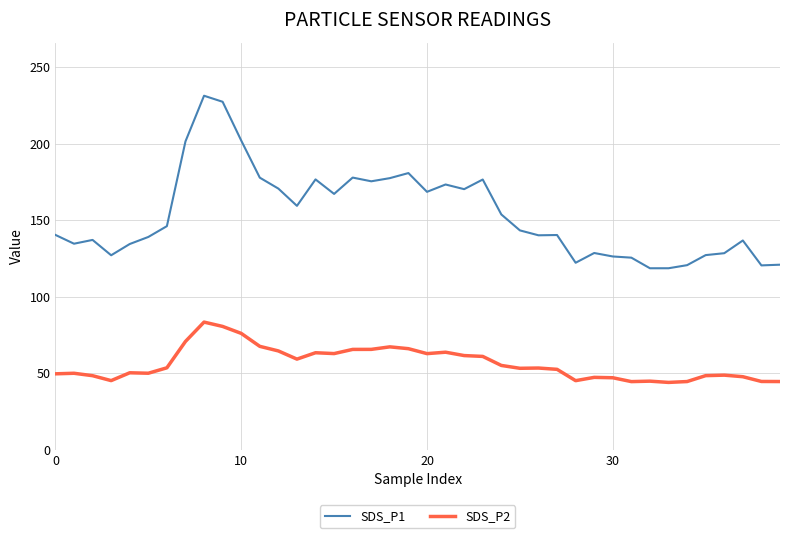

True or false: SDS_P1 has more than 1 interior local peaks.

True